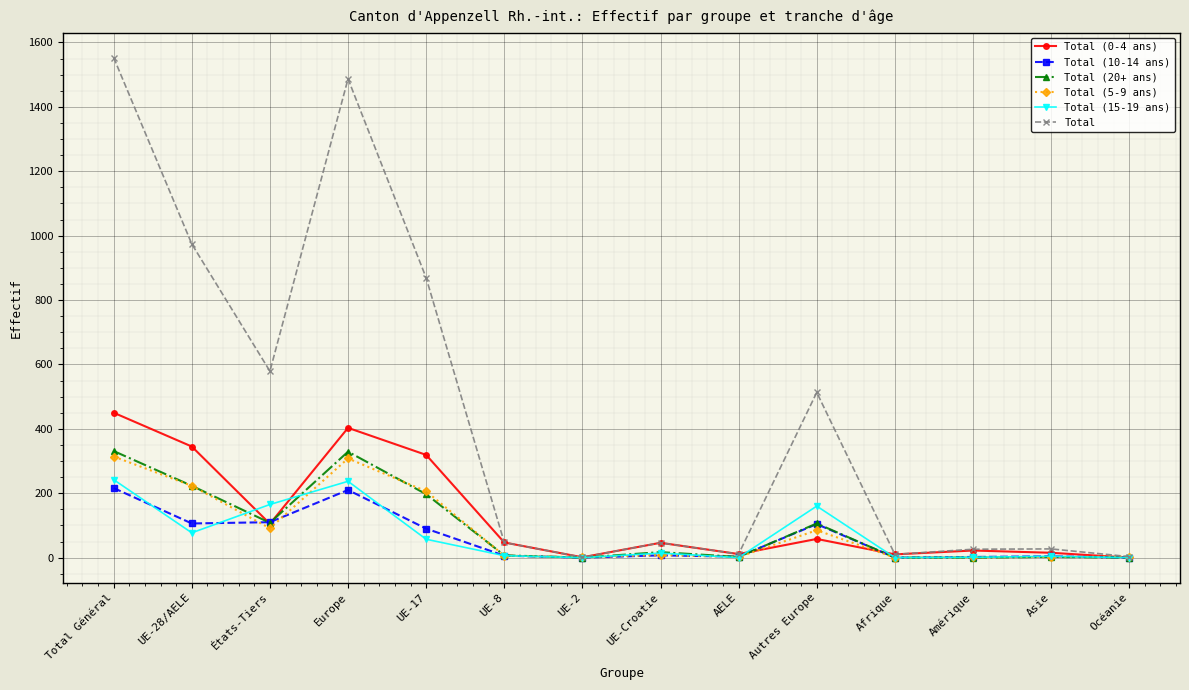

What is the maximum value shown in the chart?

1553